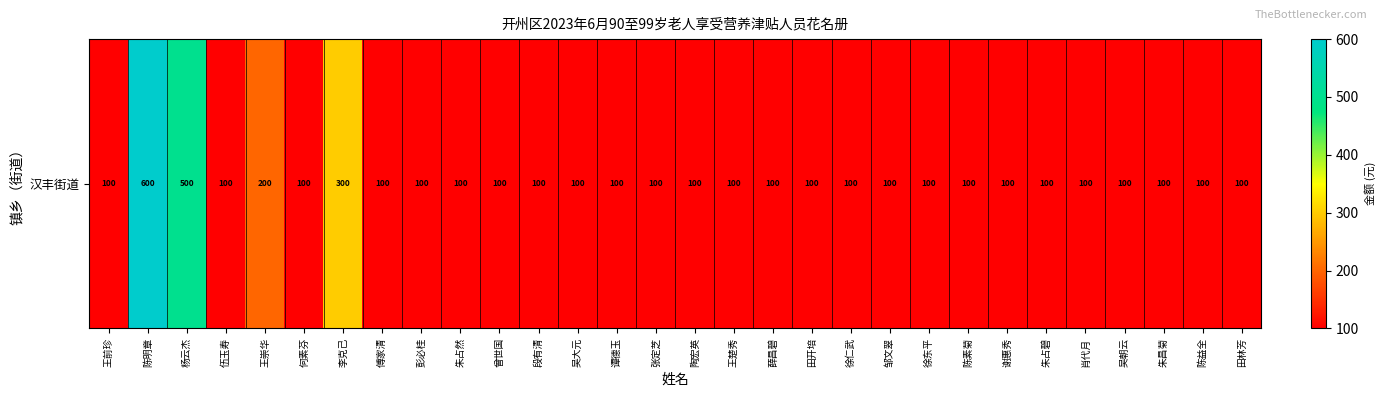

Rank the categories by value from highest to lowest.

陈明章, 杨云杰, 李克己, 王崇华, 王前珍, 伍玉寿, 何素芬, 傅家清, 彭必桂, 朱占然, 曾世国, 段有清, 吴大元, 谭德玉, 张定芝, 陶宏英, 王楚秀, 薛昌碧, 田开培, 徐仁武, 邹文翠, 徐东平, 陈素菊, 谢惠秀, 朱占碧, 肖代月, 吴朝云, 朱昌菊, 陈益全, 田林芳